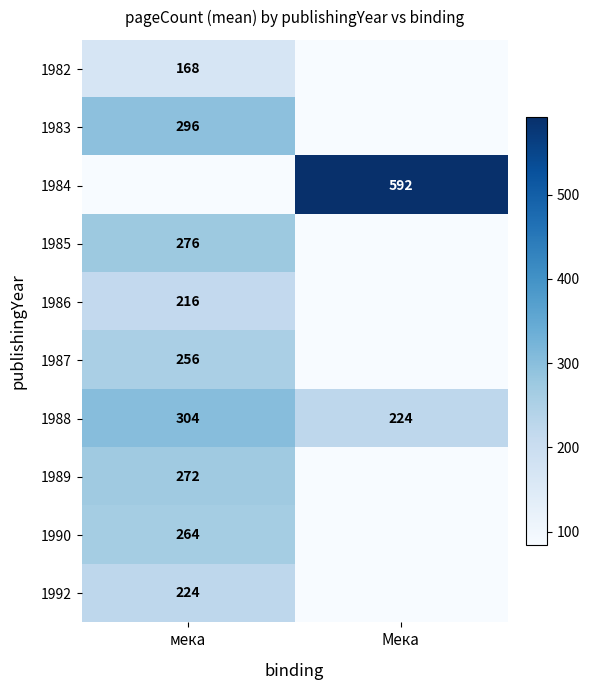

The 1988 series shows 134 at Мека. True or false?

False